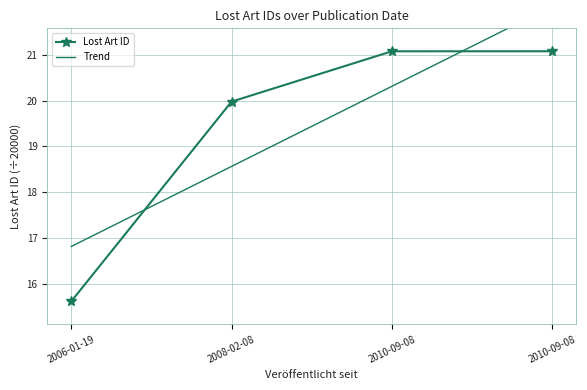

What is the sum of all Trend values?

77.8